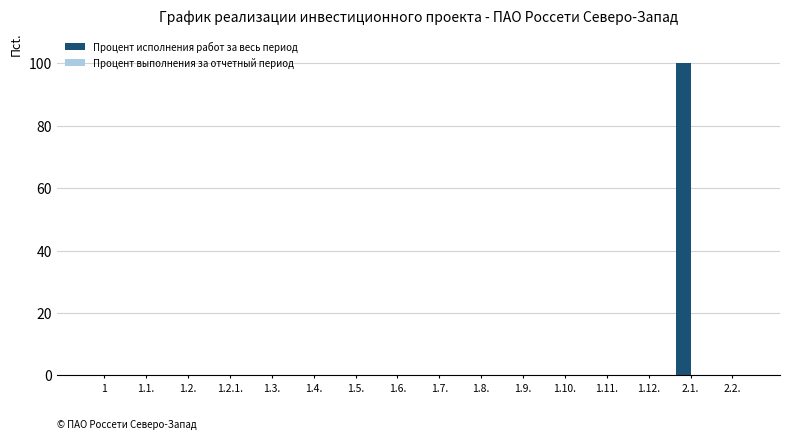

What is the maximum value shown in the chart?

100